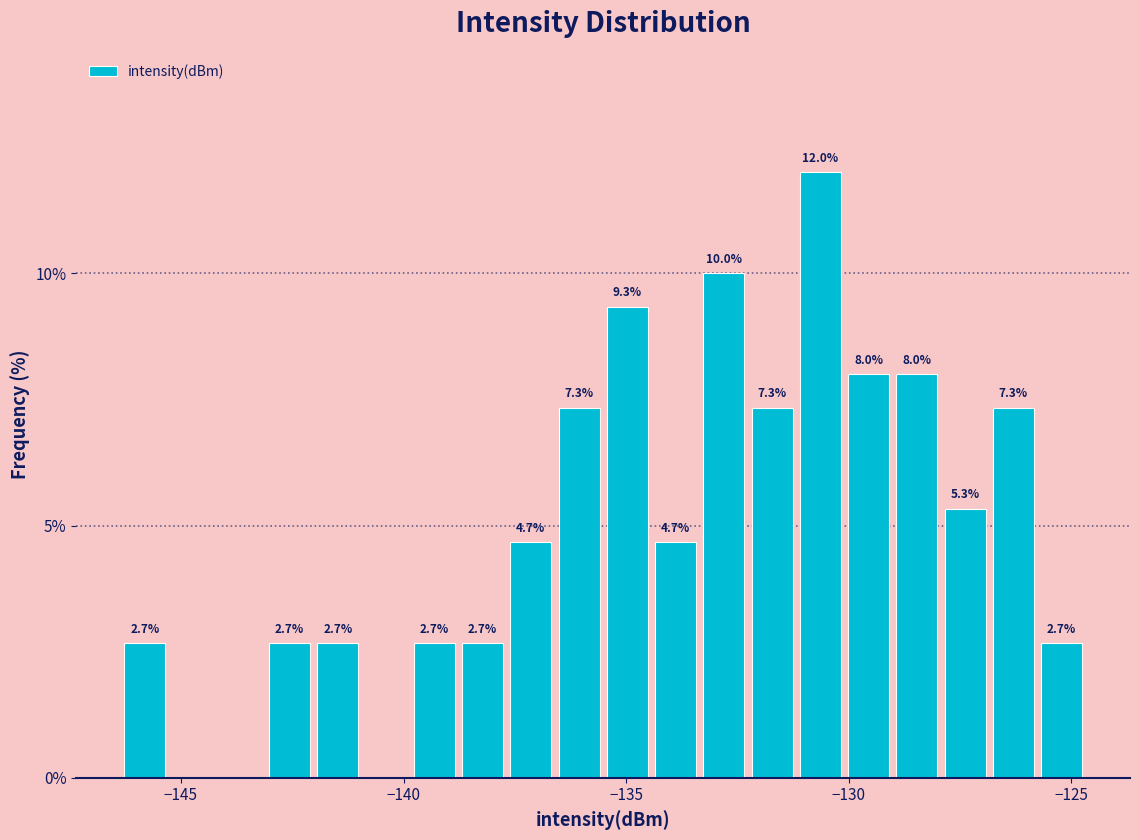

Read against the x-axis, roughly where is the centre of the tallest bar?

-130.5